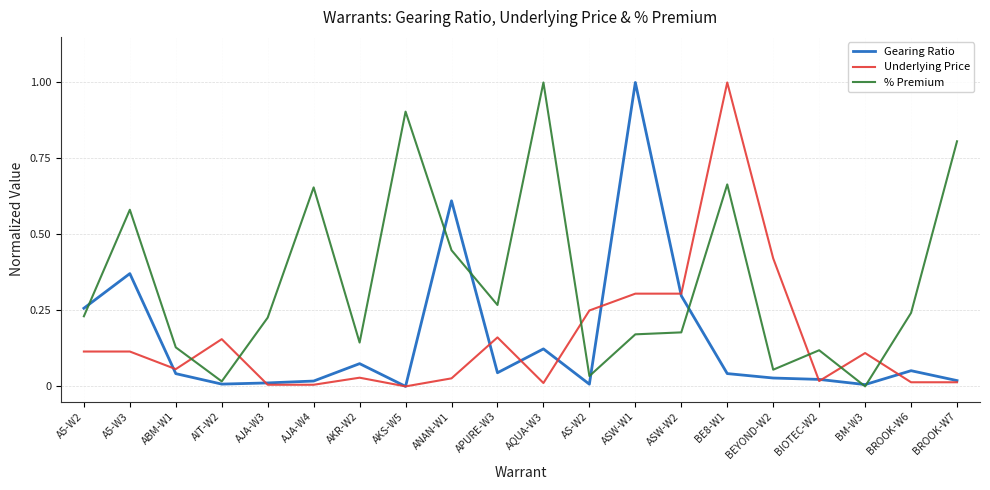

Between APURE-W3 and BROOK-W7, which series saw the biggest shift?

% Premium